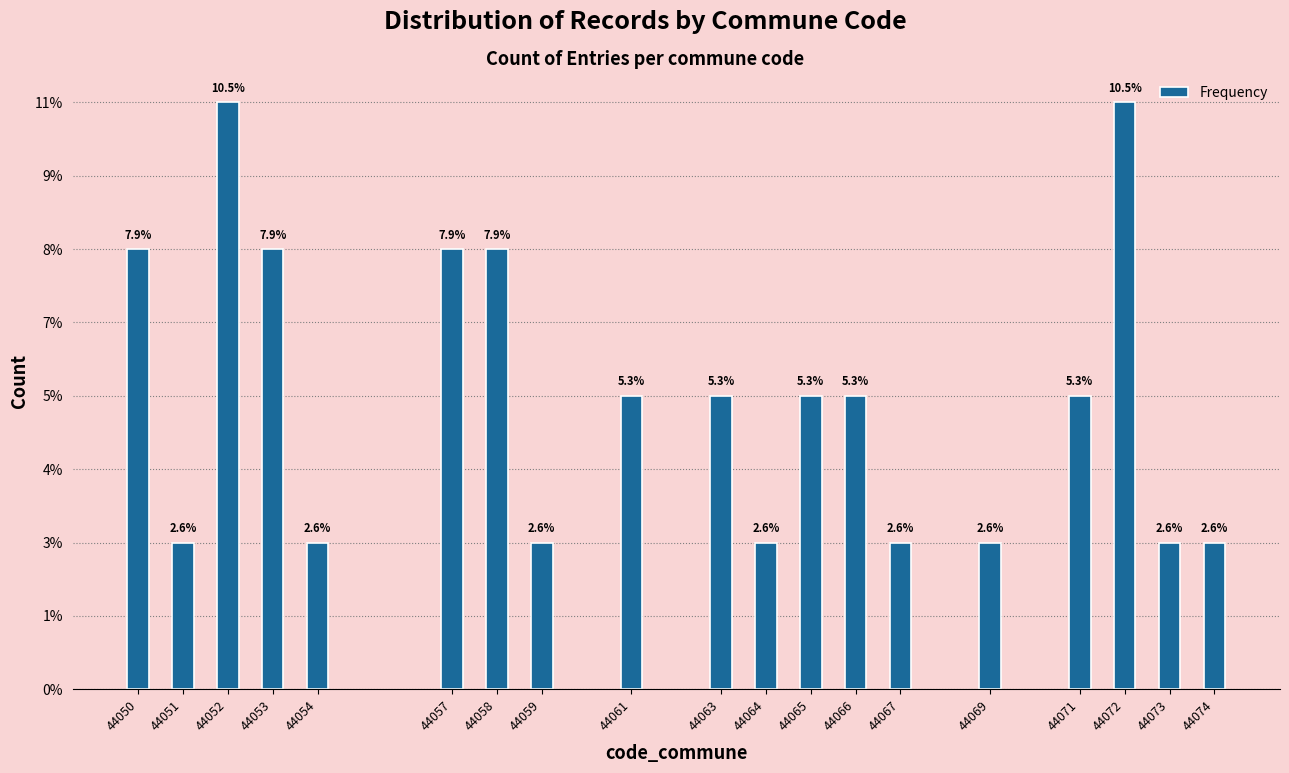

Does the chart contain any negative values?

No